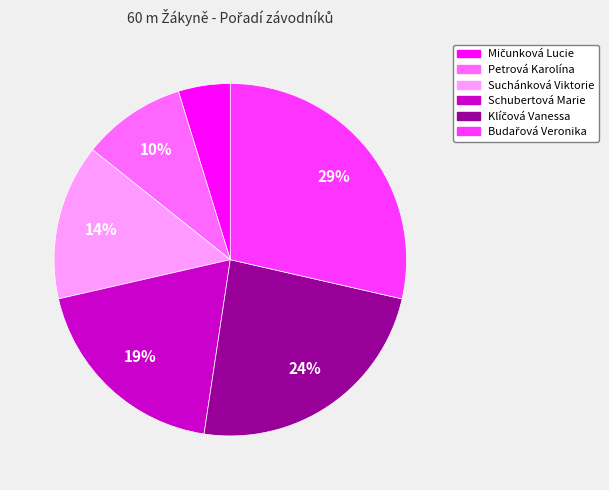

Count the number of slices in the pie.

6